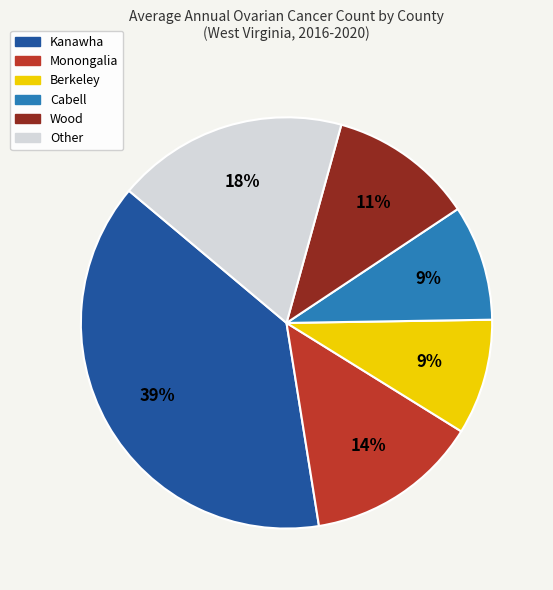

Which slice is the largest?

Kanawha